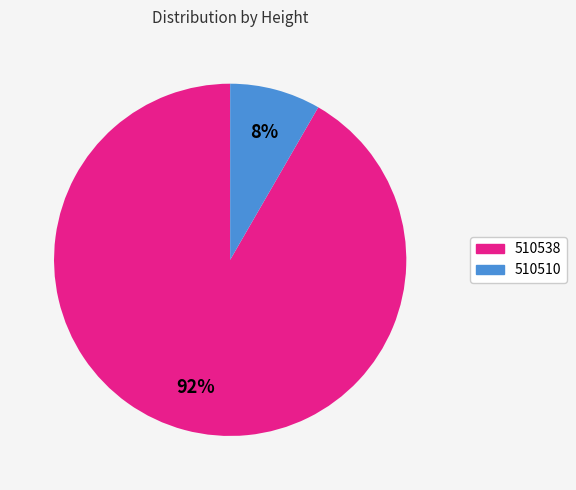

Is it true that 510538 is 92% of the pie?

True